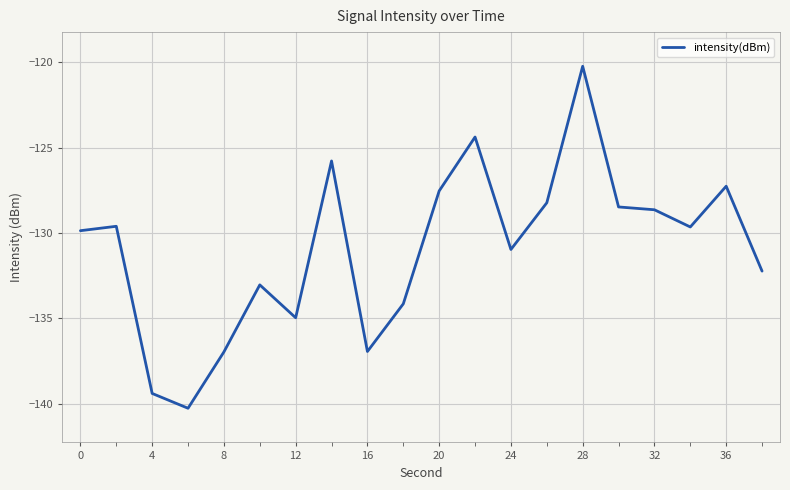

What is the greatest value displayed?

-120.2